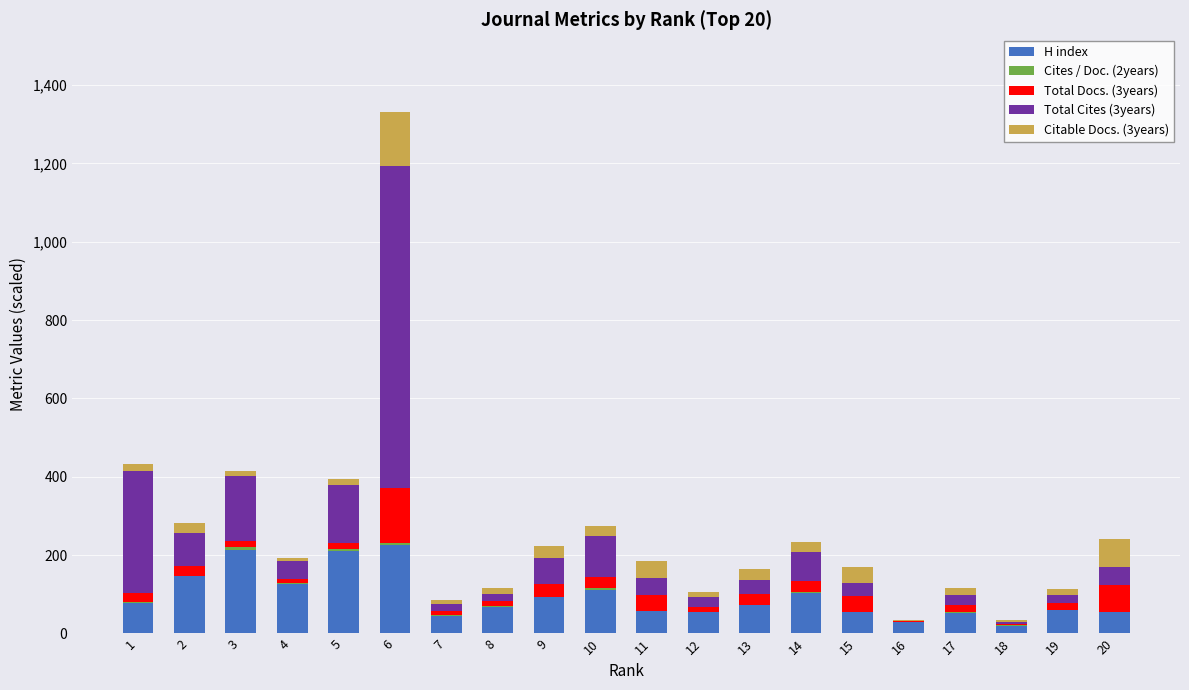

Are the bars grouped side by side (vs. stacked)?

No